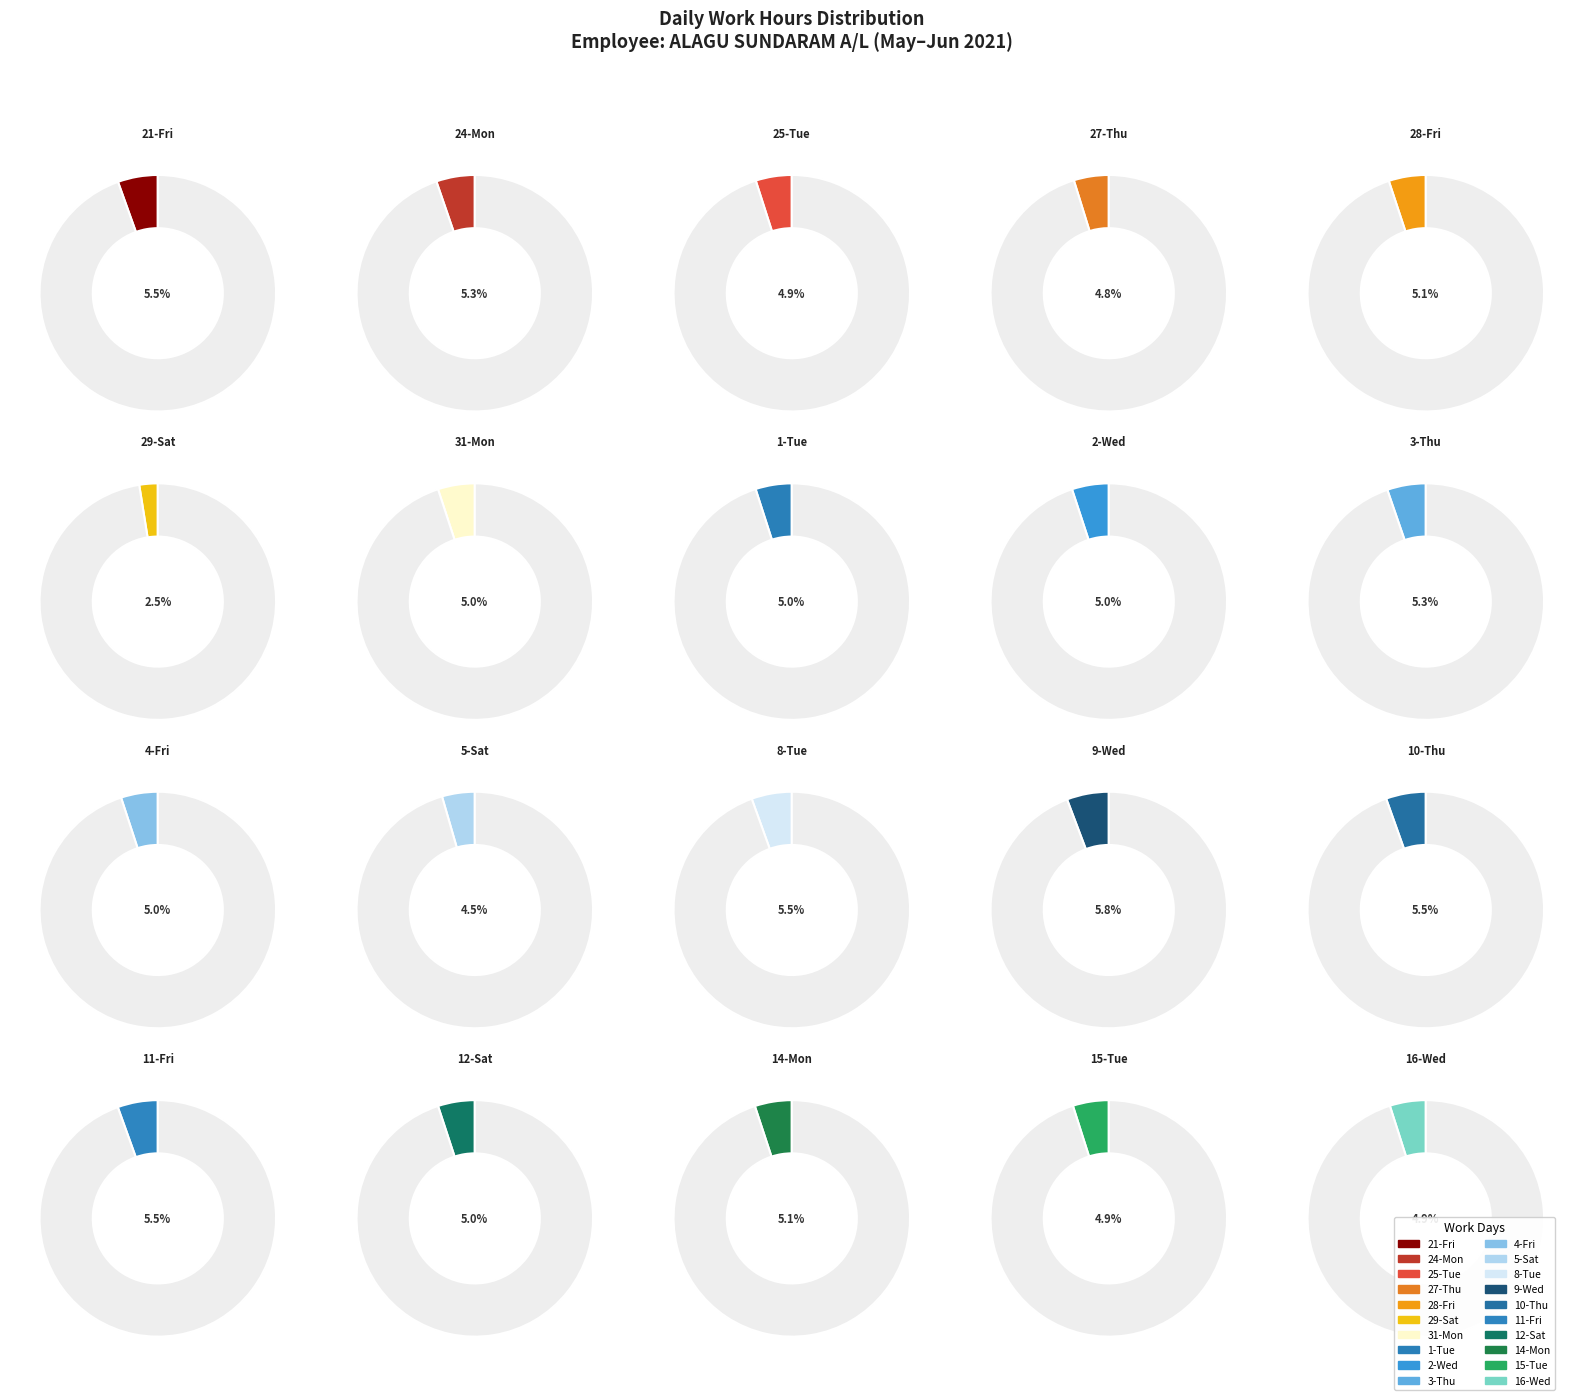

What is the change in value from 28-Fri to 15-Tue?

-0.3